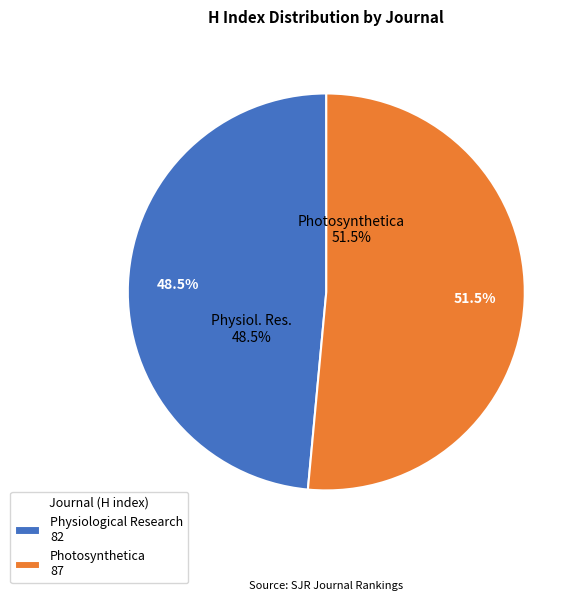

Count the number of slices in the pie.

2